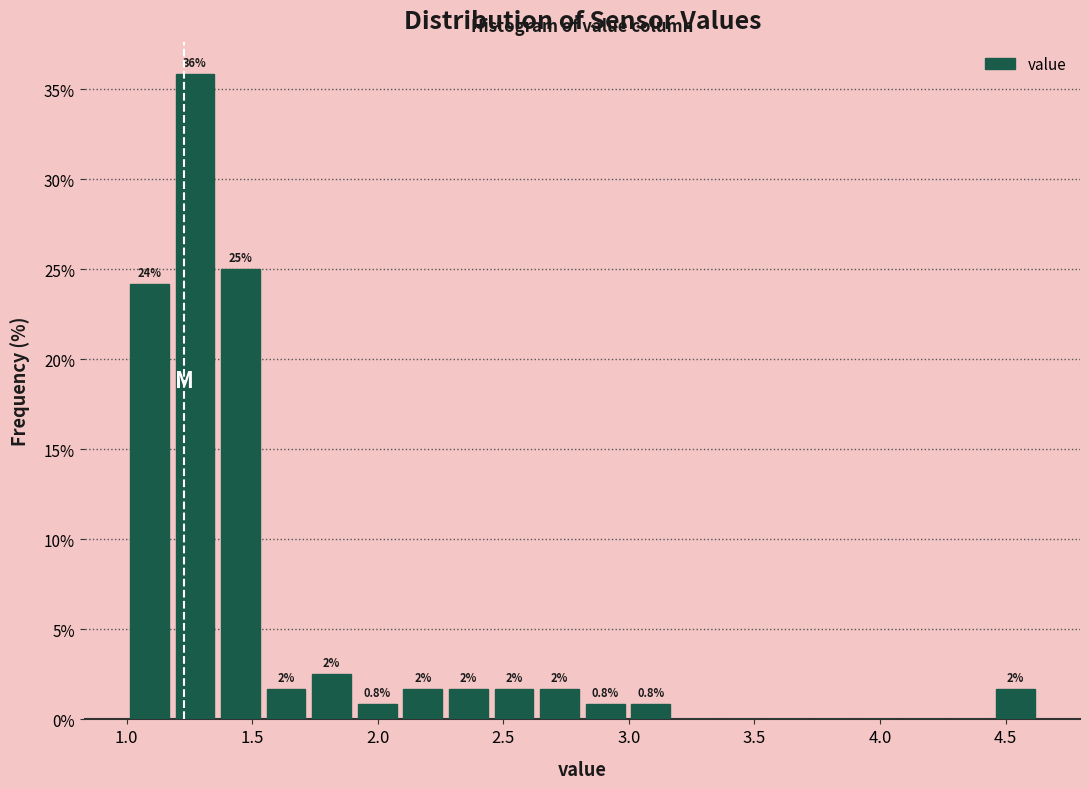

Around what value on the x-axis is the tallest bar? Give the approximate position of its centre, as read against the axis.

1.25